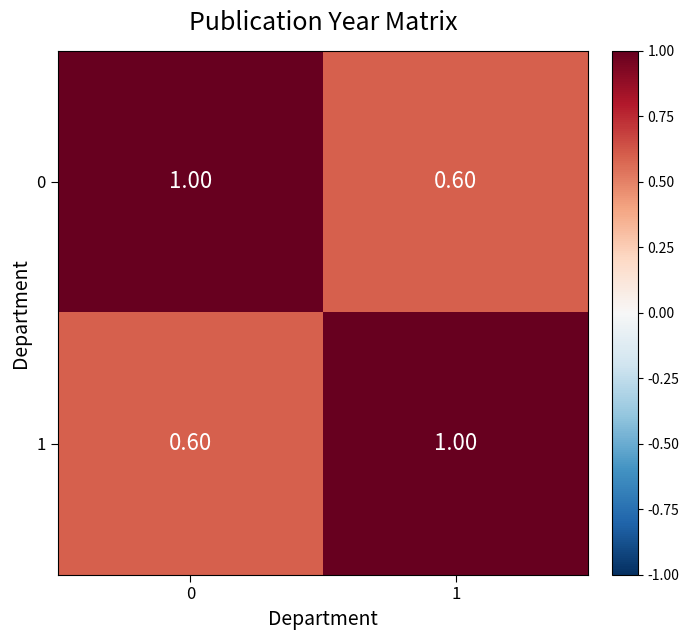

List the labels in order of 1 value, smallest first.

0, 1